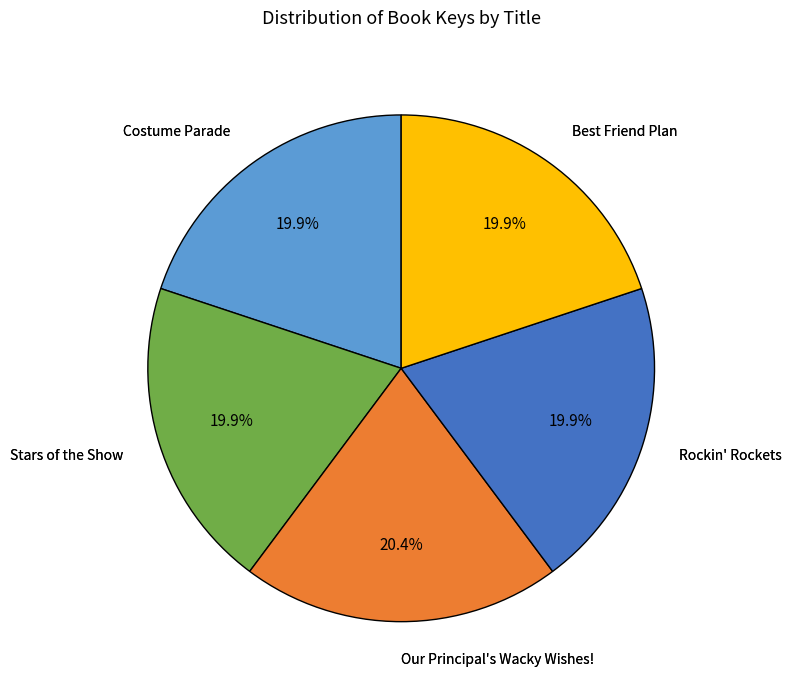

Is there any slice that represents more than half of the pie?

No